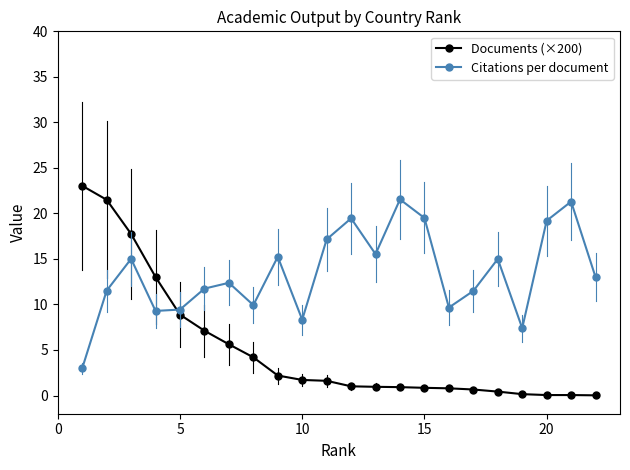

How many series are shown in this chart?

2